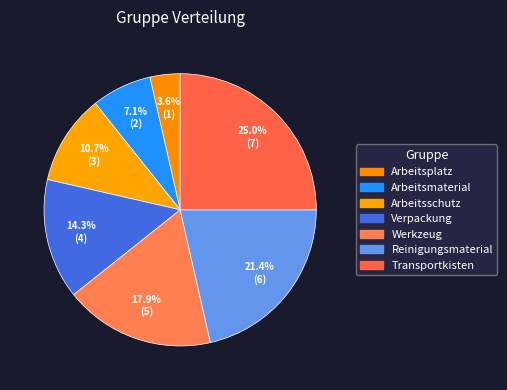

How many slices are in this pie chart?

7